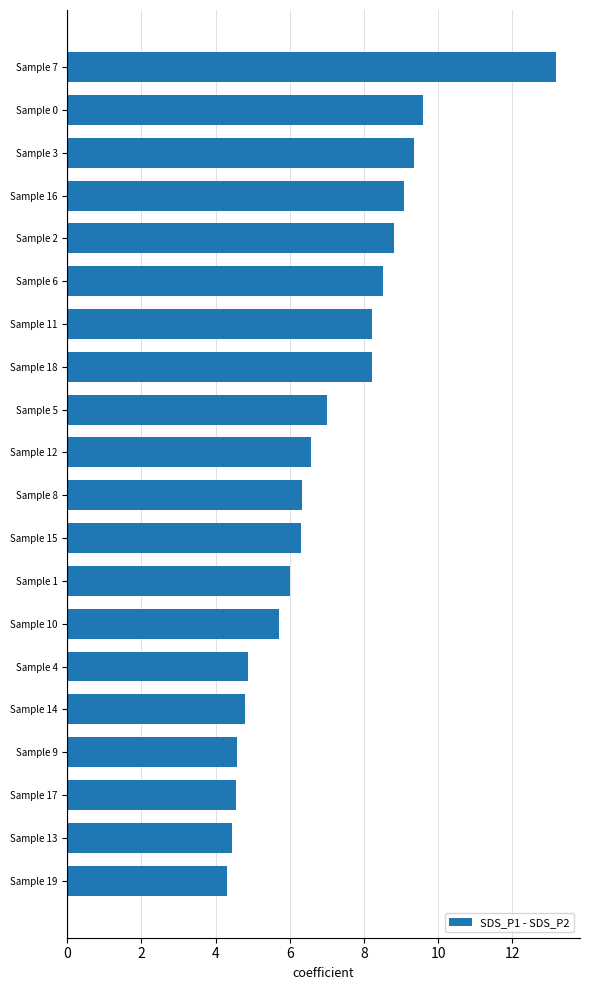

The chart shows a value of 2.5 at Sample 8. True or false?

False